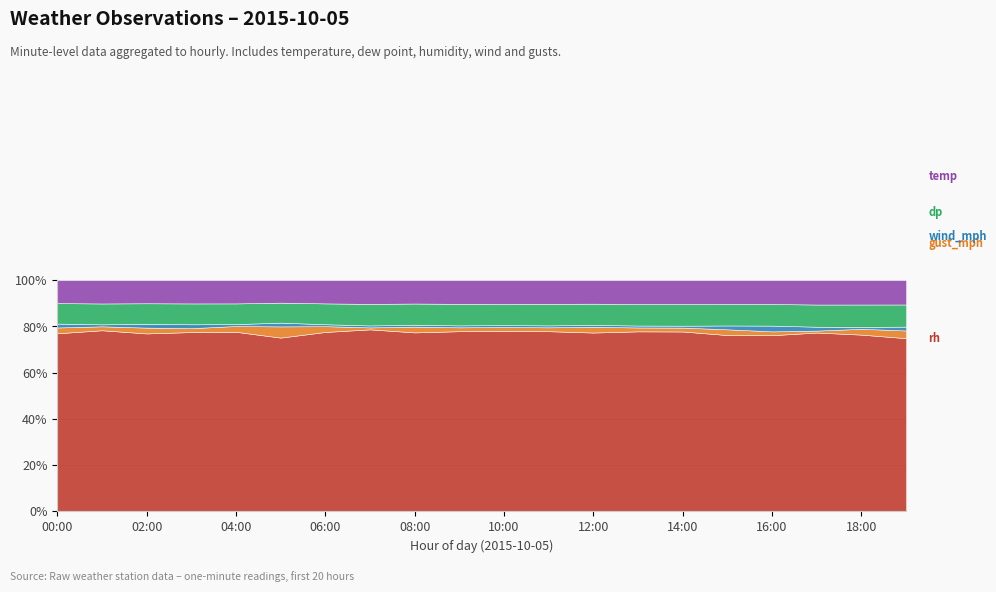

Reading right to left, extract all data points from this chart.

rh: 19:00=90.0	18:00=91.0	17:00=92.0	16:00=92.0	15:00=92.0	14:00=93.0	13:00=93.0	12:00=93.0	11:00=93.0	10:00=93.0	09:00=93.0	08:00=93.0	07:00=93.0	06:00=93.0	05:00=93.0	04:00=93.0	03:00=92.0	02:00=92.0	01:00=92.0	00:00=92.0
gust_mph: 19:00=4.0	18:00=3.0	17:00=1.0	16:00=2.0	15:00=3.0	14:00=2.0	13:00=2.0	12:00=3.0	11:00=2.0	10:00=2.0	09:00=2.0	08:00=3.0	07:00=1.0	06:00=3.0	05:00=6.0	04:00=3.0	03:00=2.0	02:00=3.0	01:00=2.0	00:00=3.0
wind_mph: 19:00=2.0	18:00=1.0	17:00=2.0	16:00=3.0	15:00=2.0	14:00=1.0	13:00=1.0	12:00=1.0	11:00=1.0	10:00=1.0	09:00=1.0	08:00=1.0	07:00=1.0	06:00=1.0	05:00=2.0	04:00=1.0	03:00=2.0	02:00=2.0	01:00=1.0	00:00=2.0
dp: 19:00=11.5	18:00=11.5	17:00=11.4	16:00=11.3	15:00=11.2	14:00=11.2	13:00=11.1	12:00=11.0	11:00=11.1	10:00=10.9	09:00=11.1	08:00=11.0	07:00=11.0	06:00=10.8	05:00=10.7	04:00=10.7	03:00=10.7	02:00=10.6	01:00=10.6	00:00=10.6
temp: 19:00=12.6	18:00=12.5	17:00=12.5	16:00=12.4	15:00=12.4	14:00=12.3	13:00=12.3	12:00=12.2	11:00=12.2	10:00=12.2	09:00=12.2	08:00=12.1	07:00=12.1	06:00=12.0	05:00=12.0	04:00=12.0	03:00=11.9	02:00=11.9	01:00=11.8	00:00=11.8